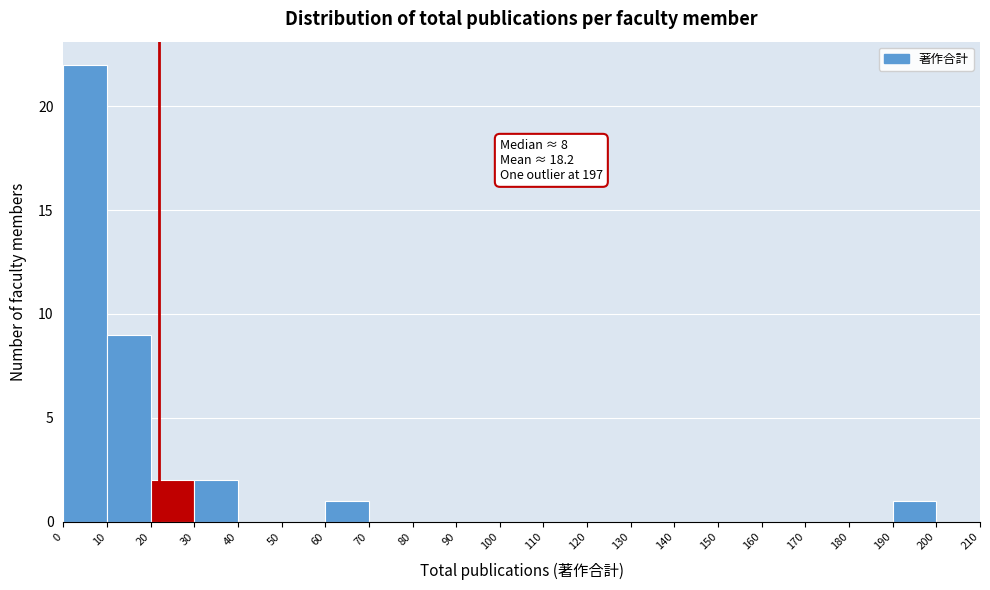

Which range on the x-axis has the tallest bar?

0 to 10